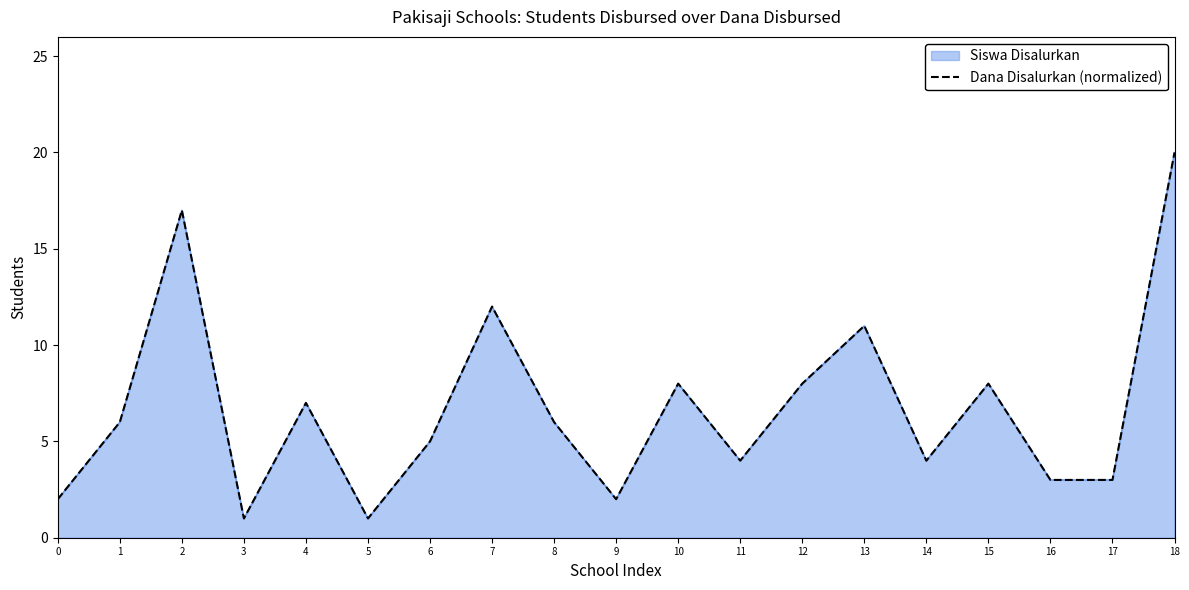

What is the sum of all values?

128